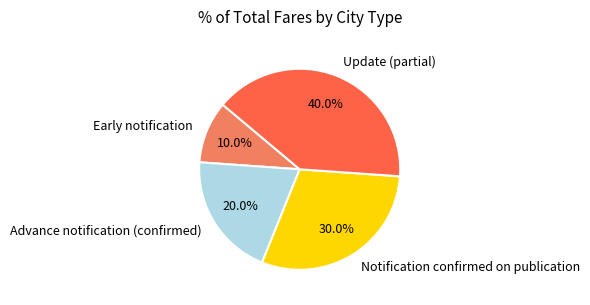

Count the number of slices in the pie.

4